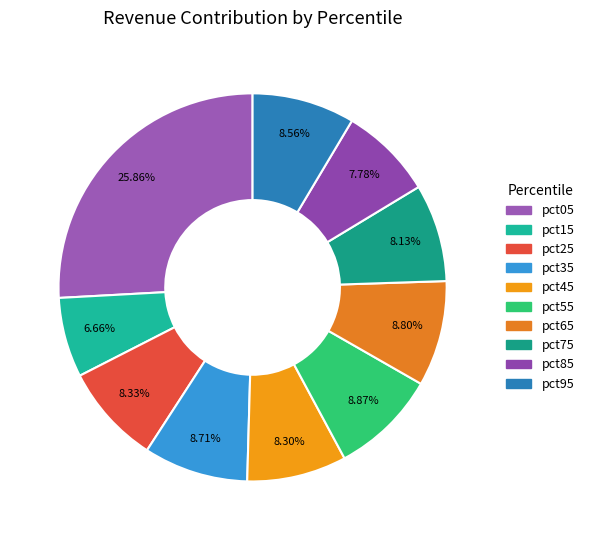

What is the total percentage of pct95 and pct25?

16.9%